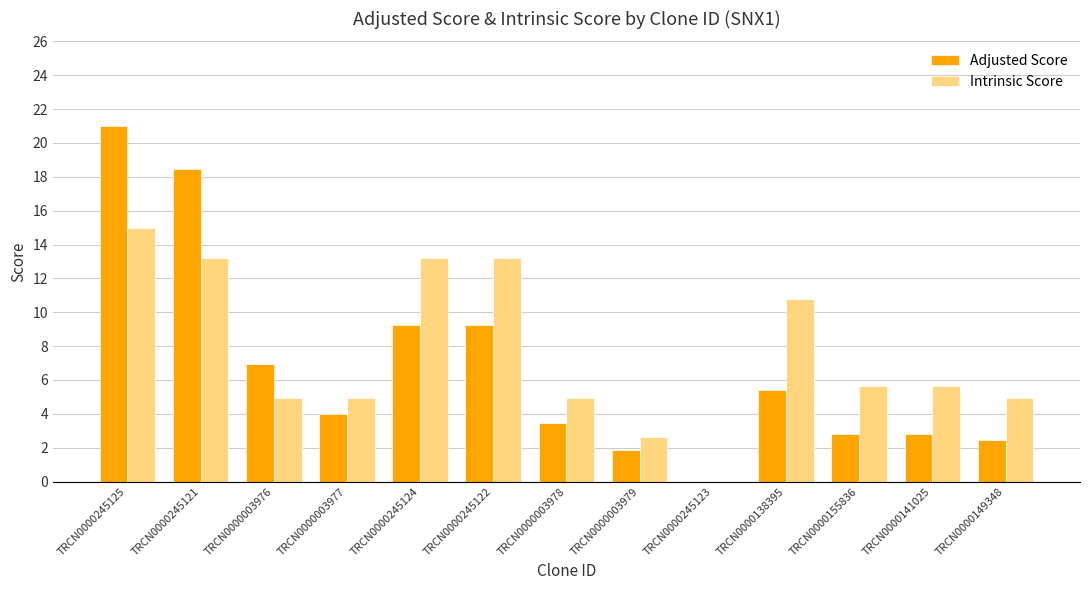

How many positive values does the Adjusted Score series have?

12